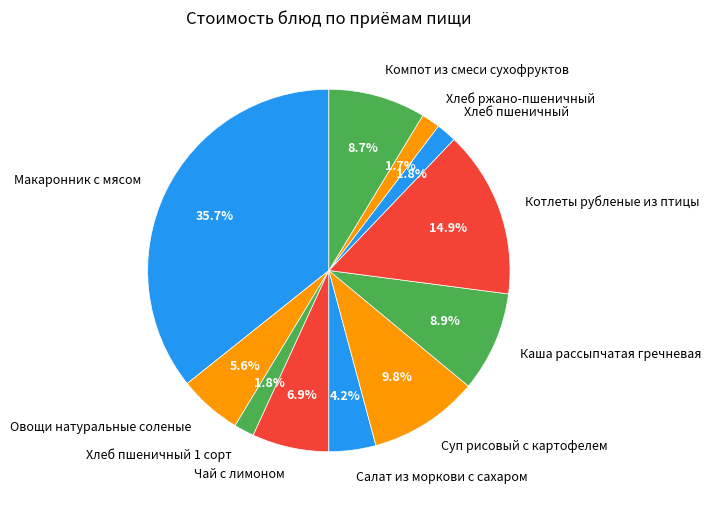

Is Хлеб ржано-пшеничный the majority of the pie?

No